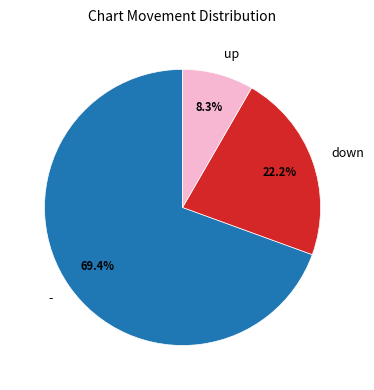

Do - and up together represent more than half of the pie?

Yes